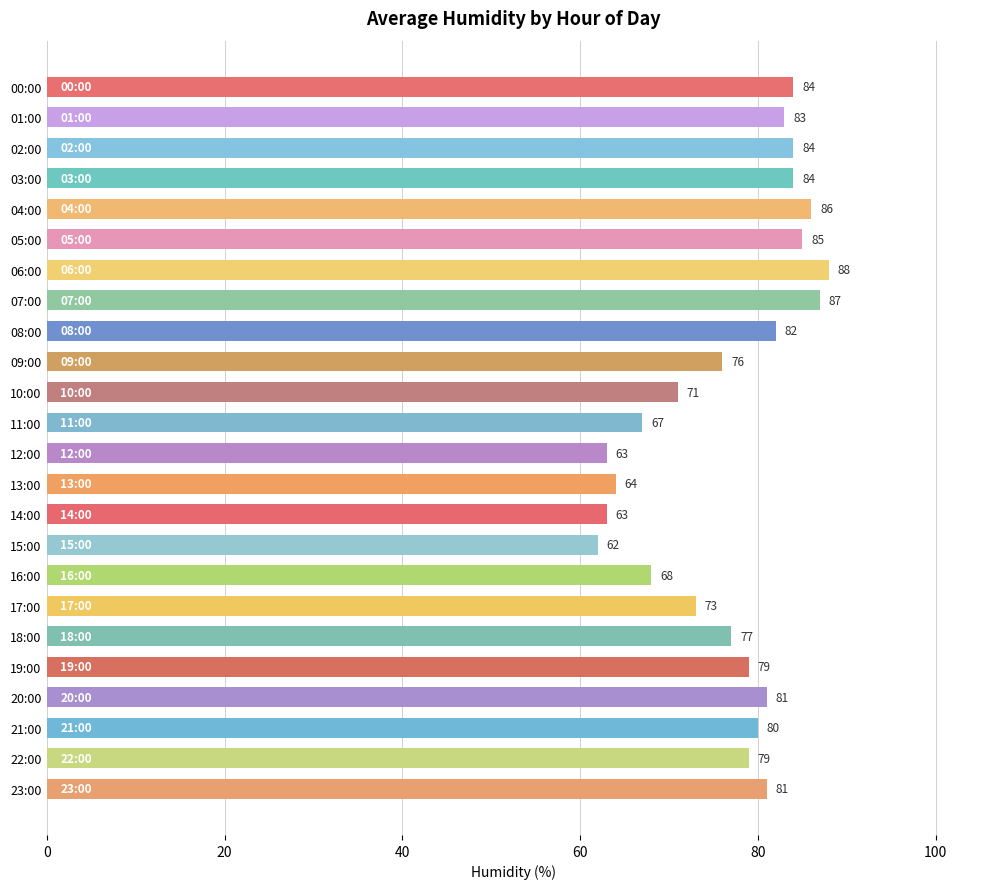

Reading top to bottom, list all the values displayed in this chart.

00:00=84	01:00=83	02:00=84	03:00=84	04:00=86	05:00=85	06:00=88	07:00=87	08:00=82	09:00=76	10:00=71	11:00=67	12:00=63	13:00=64	14:00=63	15:00=62	16:00=68	17:00=73	18:00=77	19:00=79	20:00=81	21:00=80	22:00=79	23:00=81